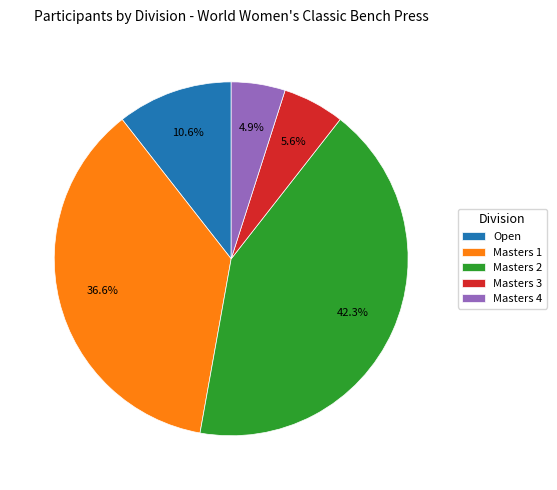

Combined, do Masters 2 and Masters 3 account for over 50%?

No